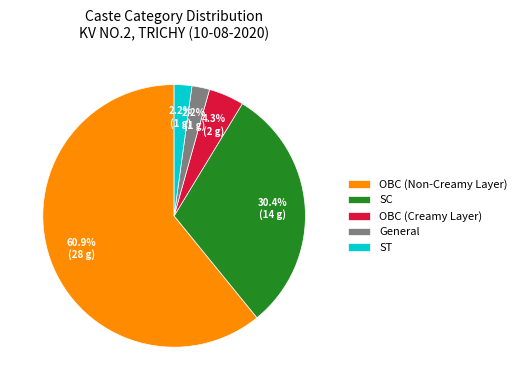

Which has a higher value, ST or OBC (Non-Creamy Layer)?

OBC (Non-Creamy Layer)